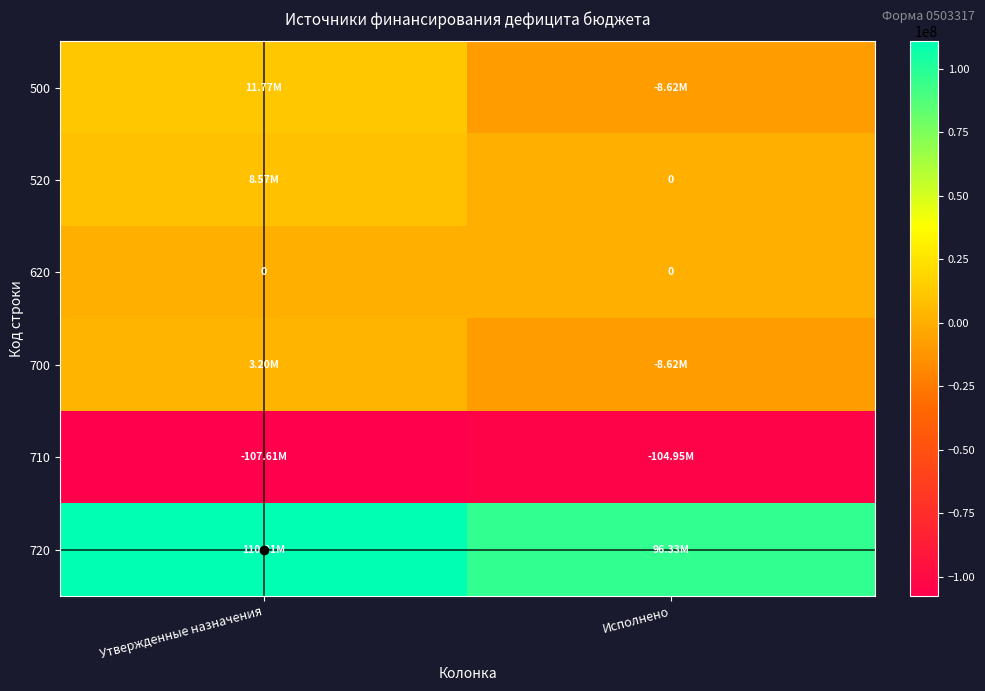

Is the value of 710 at Утвержденные назначения greater than the value of 500 at Исполнено?

No